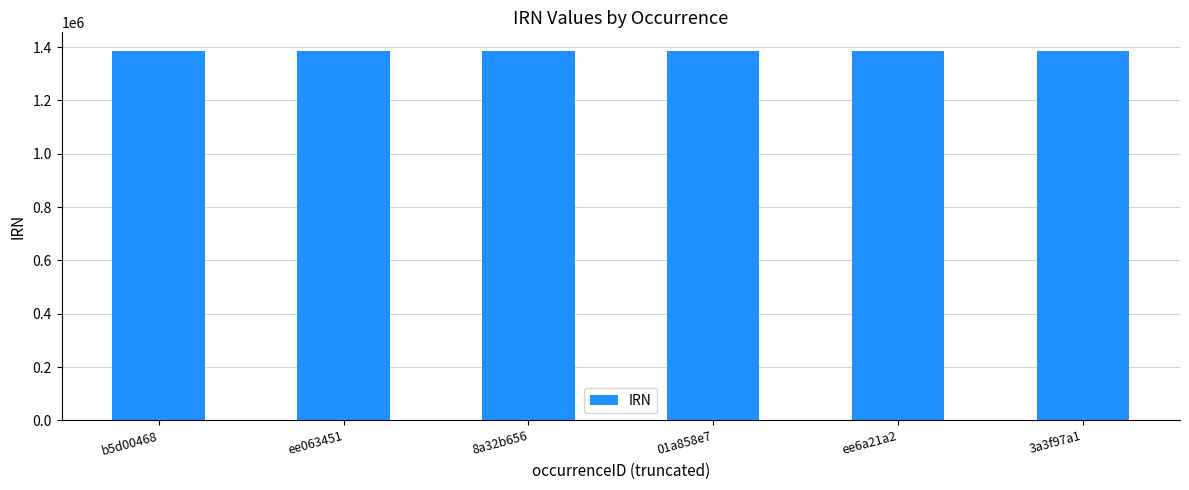

Is it true that the value at ee063451 is 786045?

False